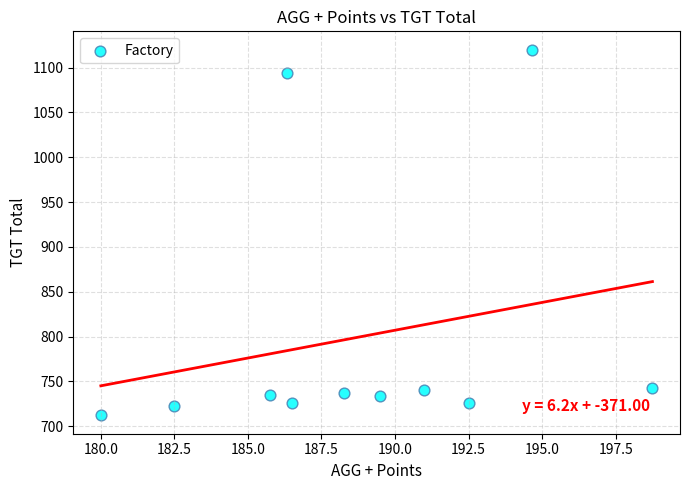

What is the range of Y values (max minus min)?

408